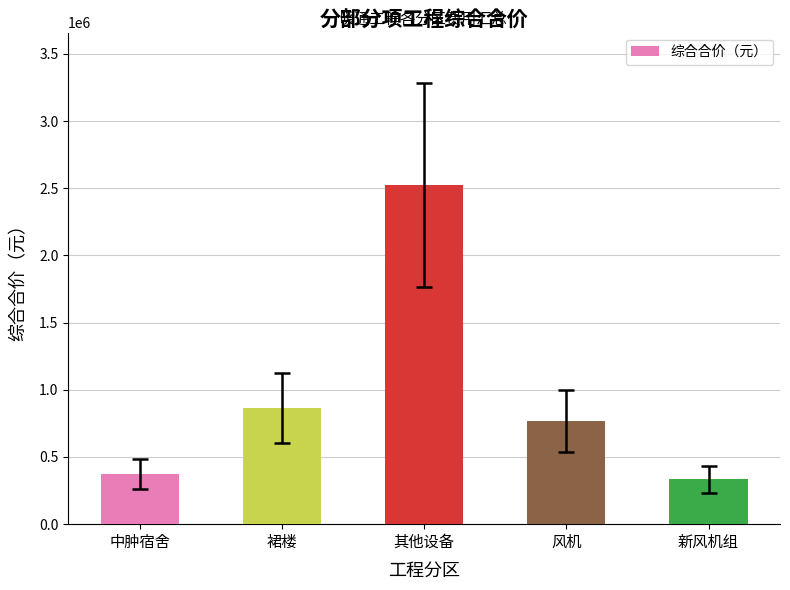

What is the value of the 4th bar from the left?

766830.1